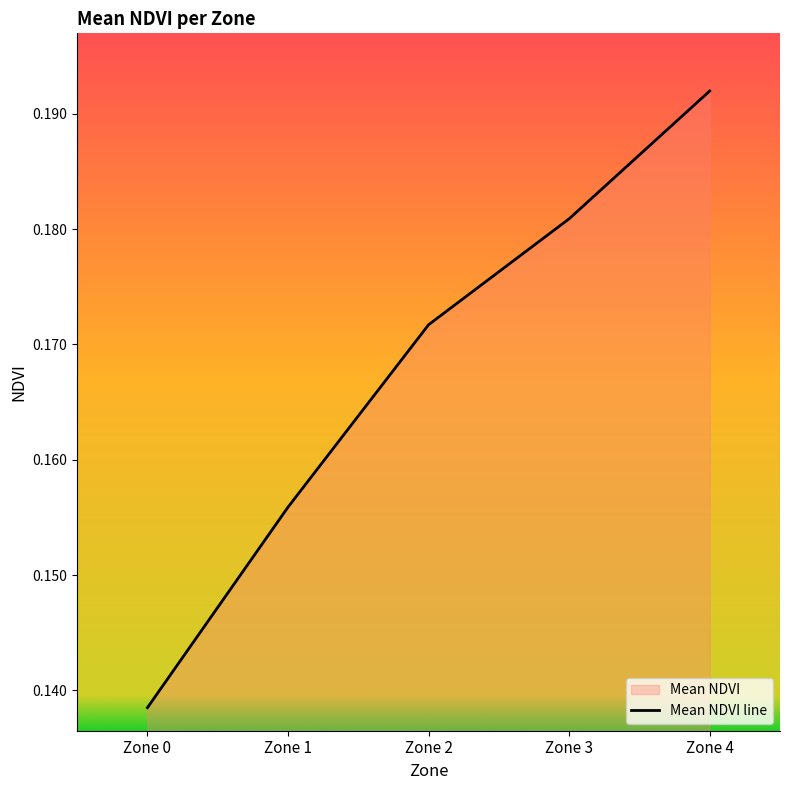

Rank the categories by value from highest to lowest.

Zone 4, Zone 3, Zone 2, Zone 1, Zone 0